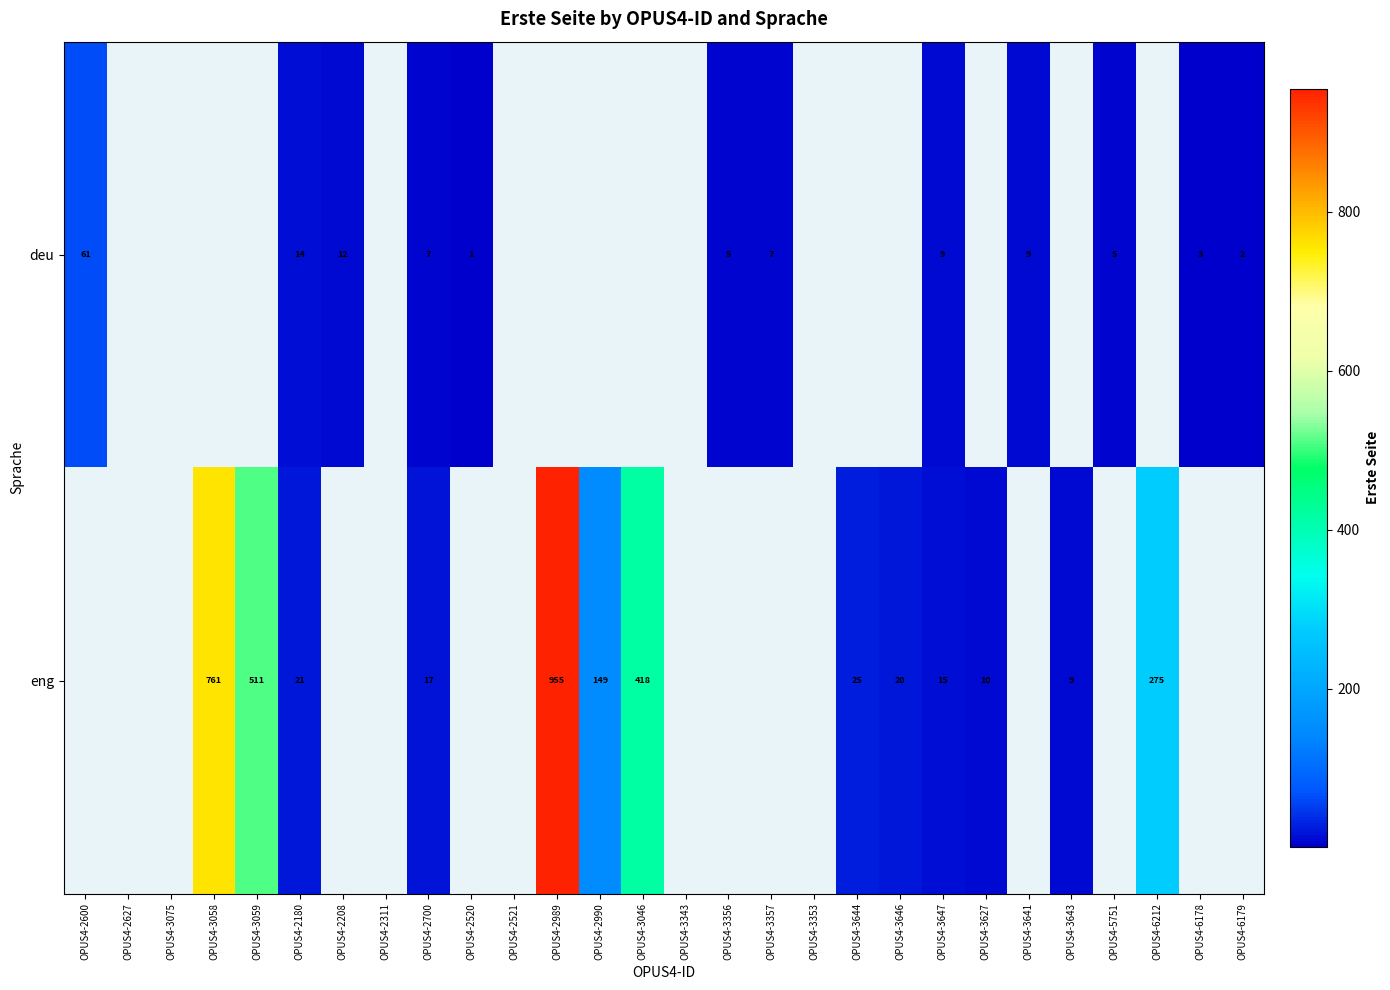

True or false: eng has a value of 17 at OPUS4-2700.

True